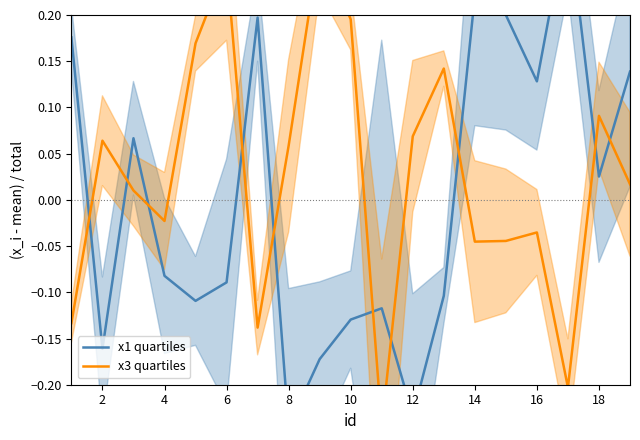

Rank the series by their maximum value, from highest to lowest.

x1 quartiles, x3 quartiles